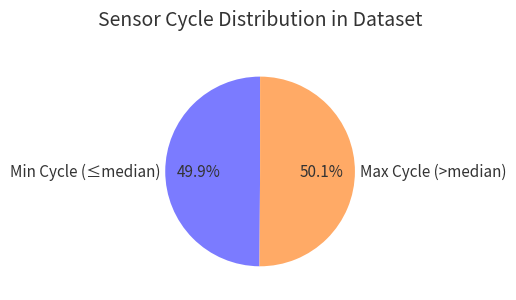

Combined, what portion of the pie is Max Cycle (>median) and Min Cycle (≤median)?

100.0%